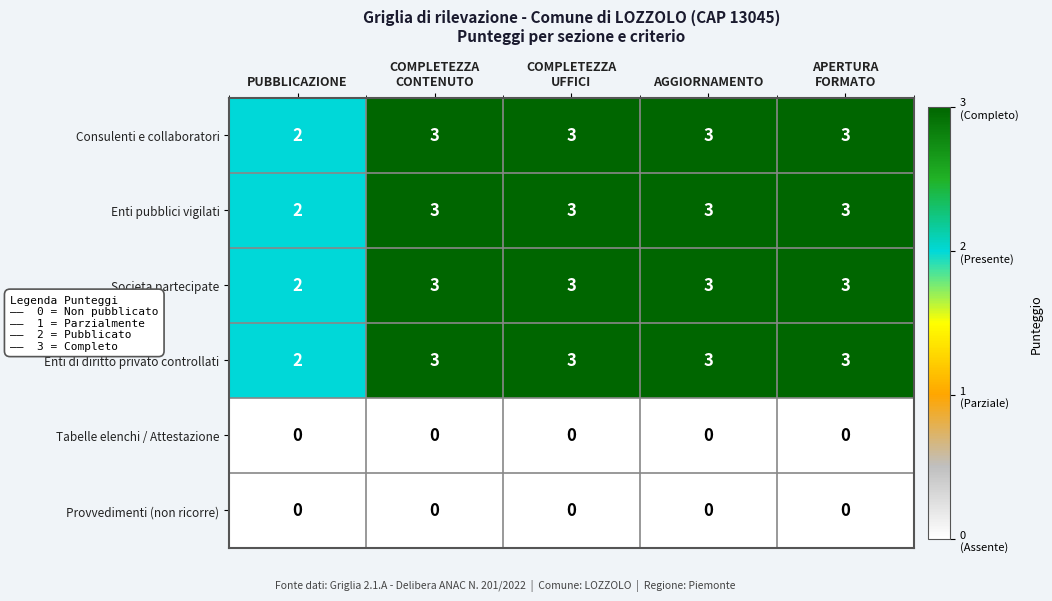

Reading left to right, what are all the values shown in this chart?

Consulenti e collaboratori: 2	3	3	3	3
Enti pubblici vigilati: 2	3	3	3	3
Societa partecipate: 2	3	3	3	3
Enti di diritto privato controllati: 2	3	3	3	3
Tabelle elenchi / Attestazione: 0	0	0	0	0
Provvedimenti (non ricorre): 0	0	0	0	0